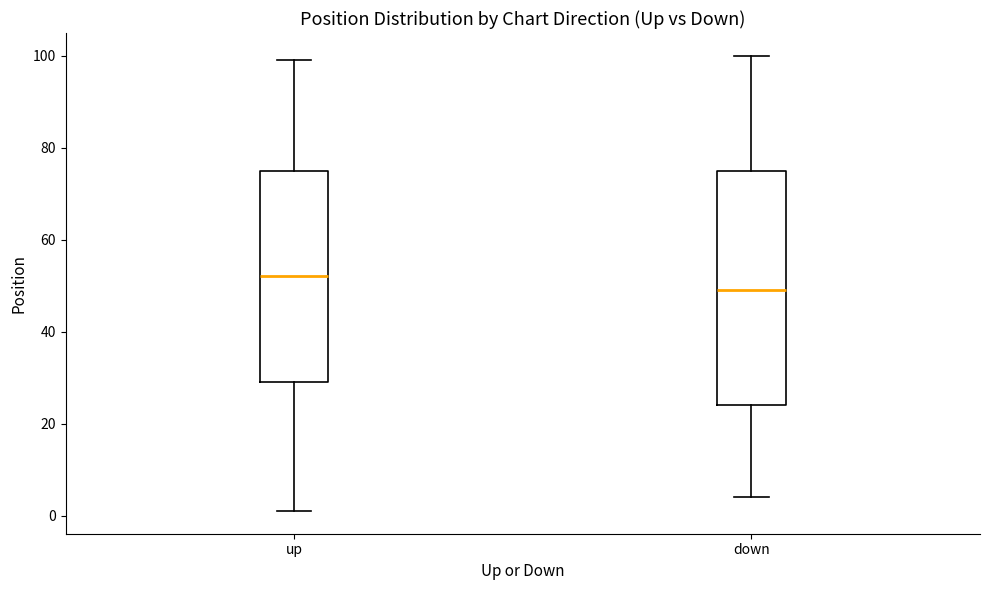

Reading left to right, transcribe this box plot: for each box, give where its median line is, the range the box spans, and where its two whiskers end, as read against the y-axis. The values are not printed on the chart, so give them approximately, as read against the axis.

up: median 52, box 30 to 76, whiskers 2 to 100
down: median 50, box 24 to 76, whiskers 4 to 100